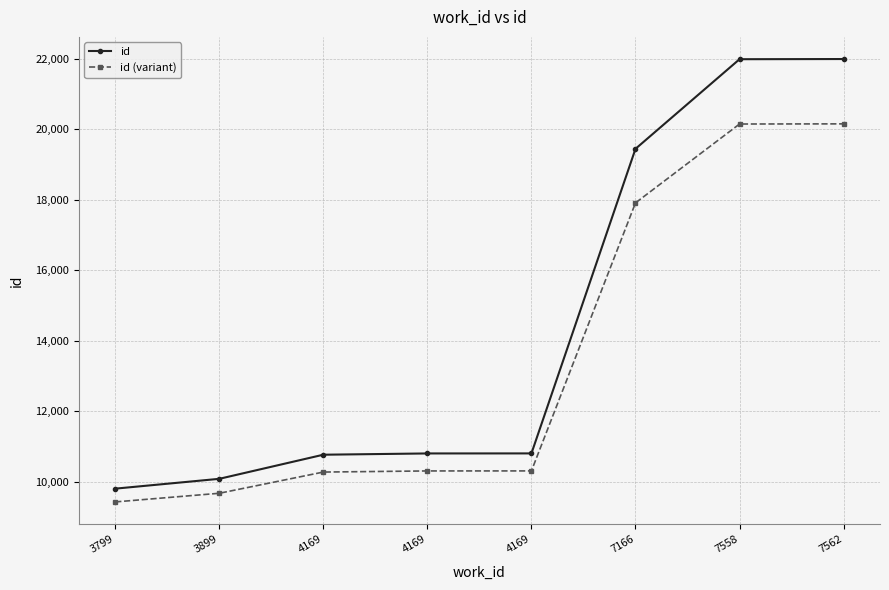

Reading left to right, transcribe all the data shown in this chart.

id: 3799=9805.0	3899=10084.0	4169=10768.0	4169=10804.0	4169=10805.0	7166=19447.0	7558=21990.0	7562=21995.0
id (variant): 3799=9428.4	3899=9673.9	4169=10275.8	4169=10307.5	4169=10308.4	7166=17913.4	7558=20151.2	7562=20155.6